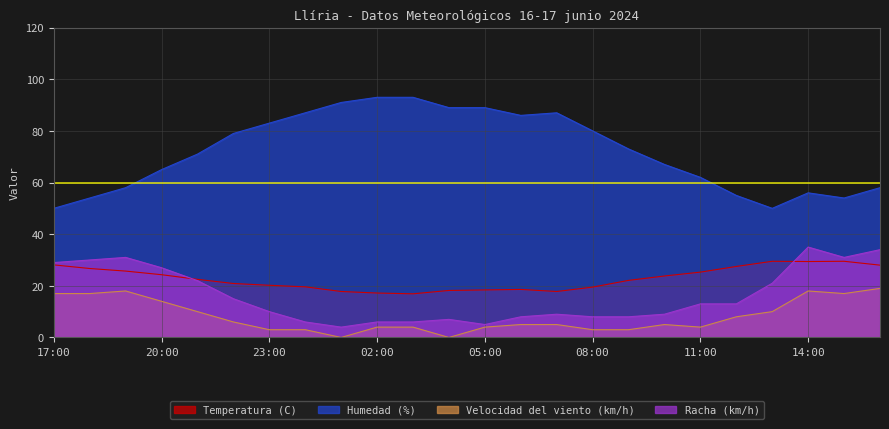

Between 21:00 and 13:00, which series saw the biggest shift?

Humedad (%)